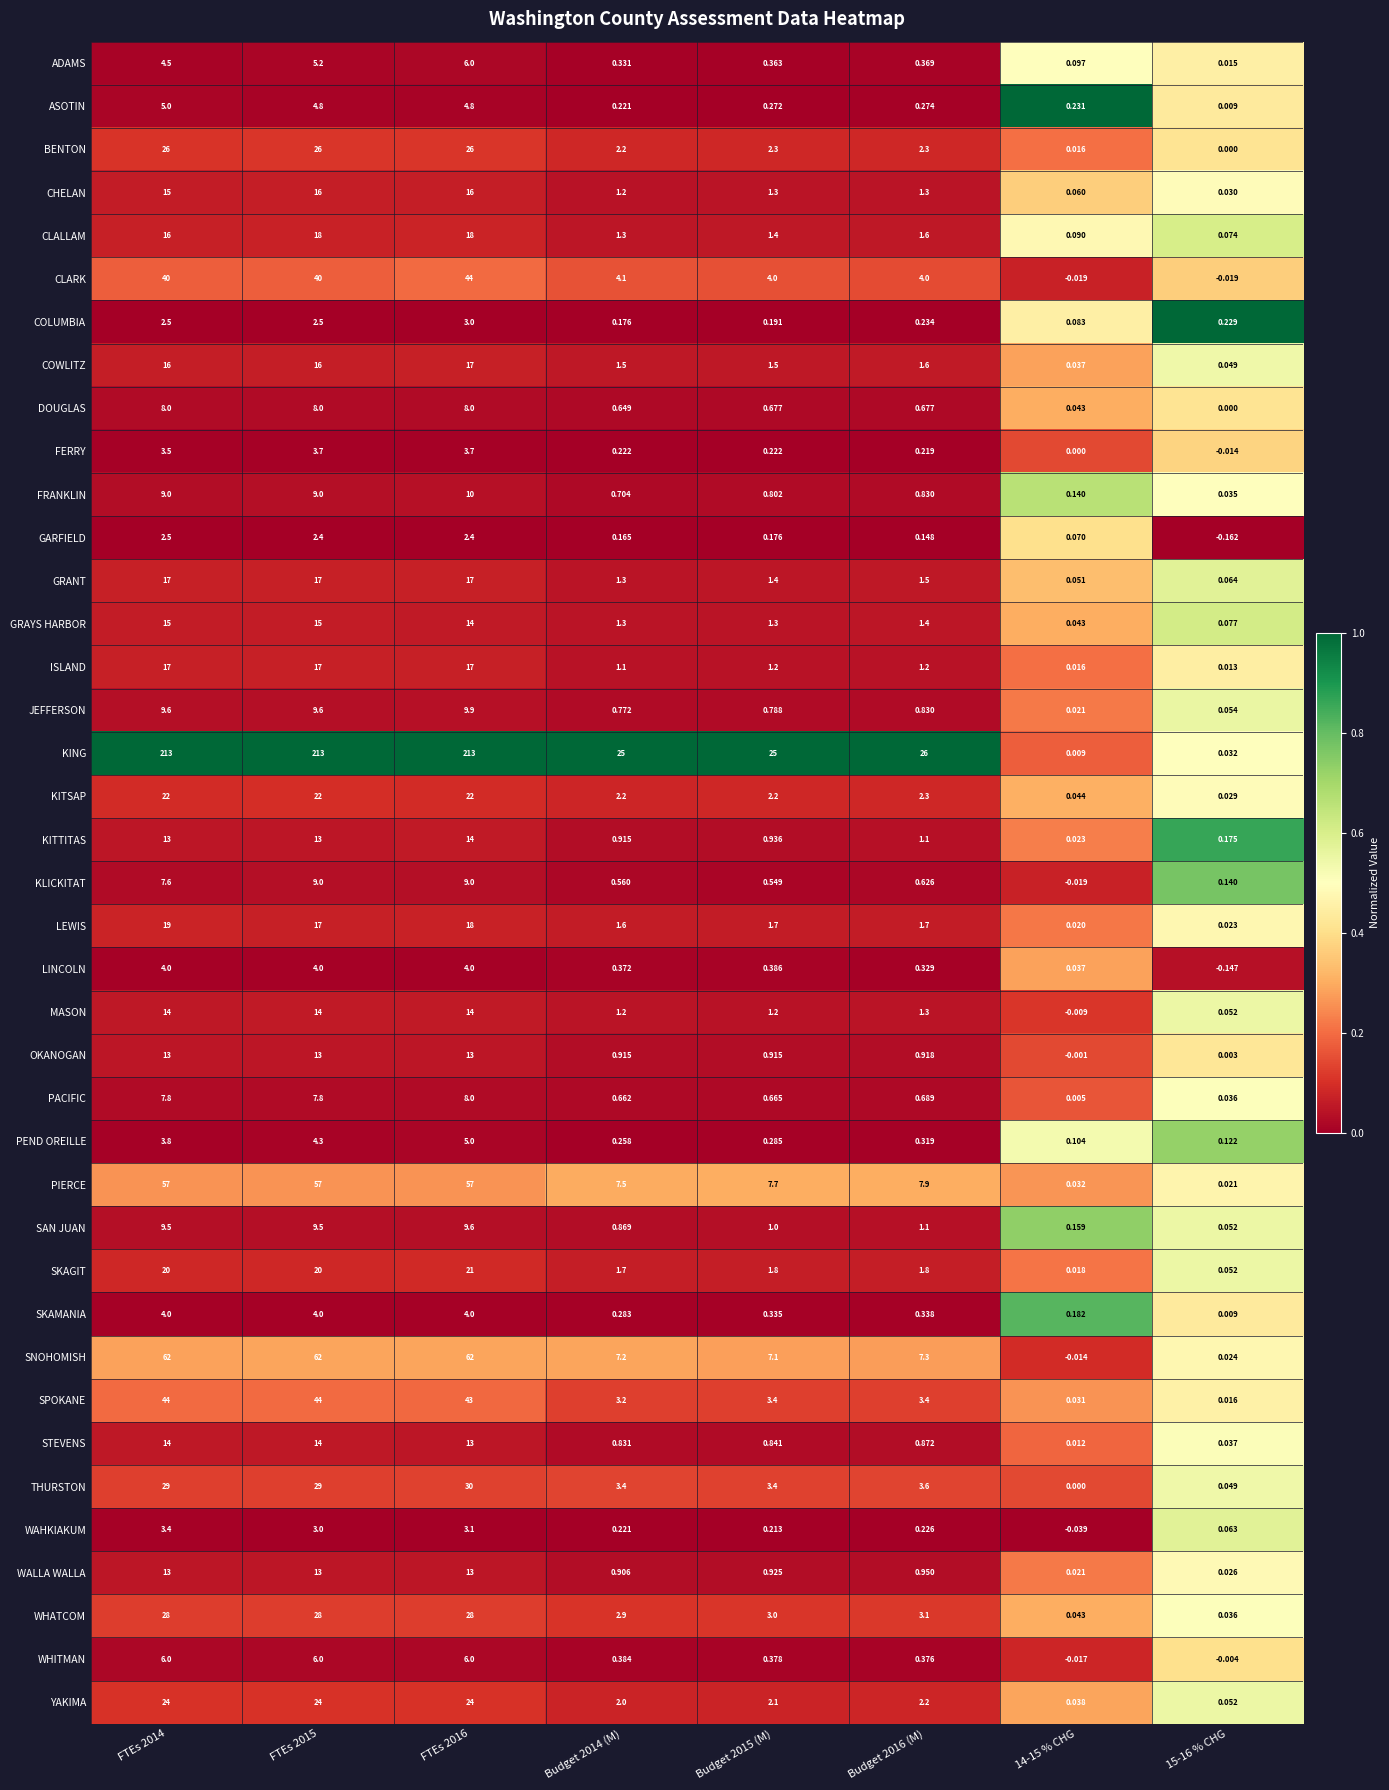

Which series has the largest total across all categories?

KING